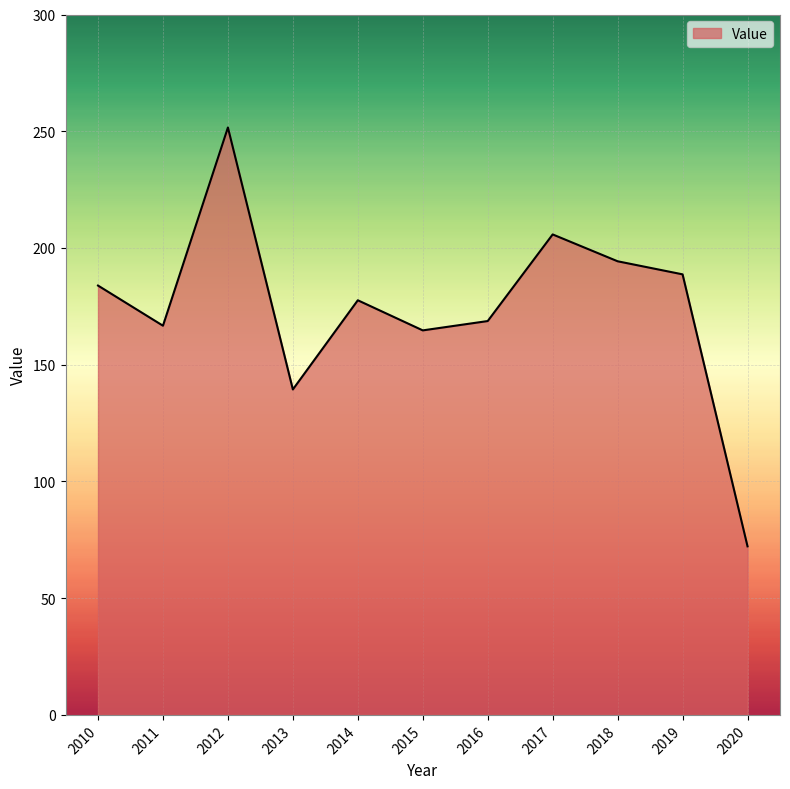

What is the ratio of the value at 2013 to the value at 2015?

0.8